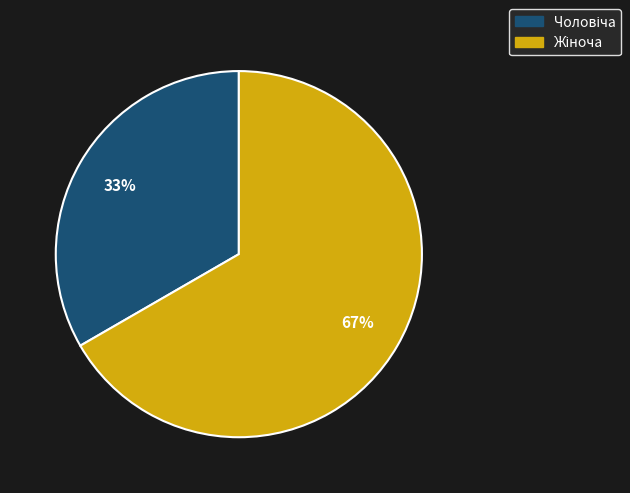

Is there a majority slice in this chart?

Yes